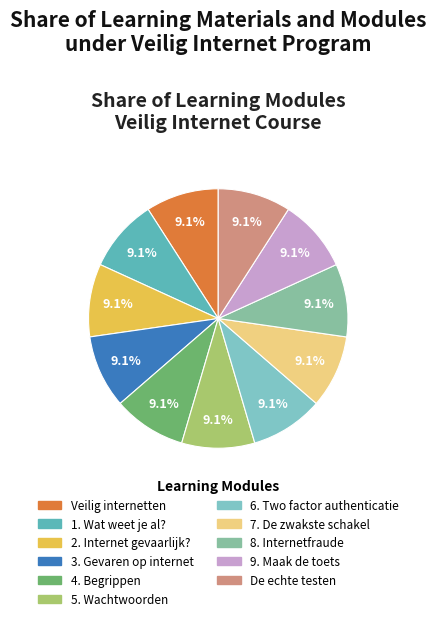

Count the number of slices in the pie.

11